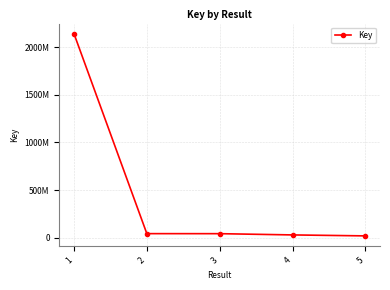

Which label corresponds to the smallest value in the chart?

5